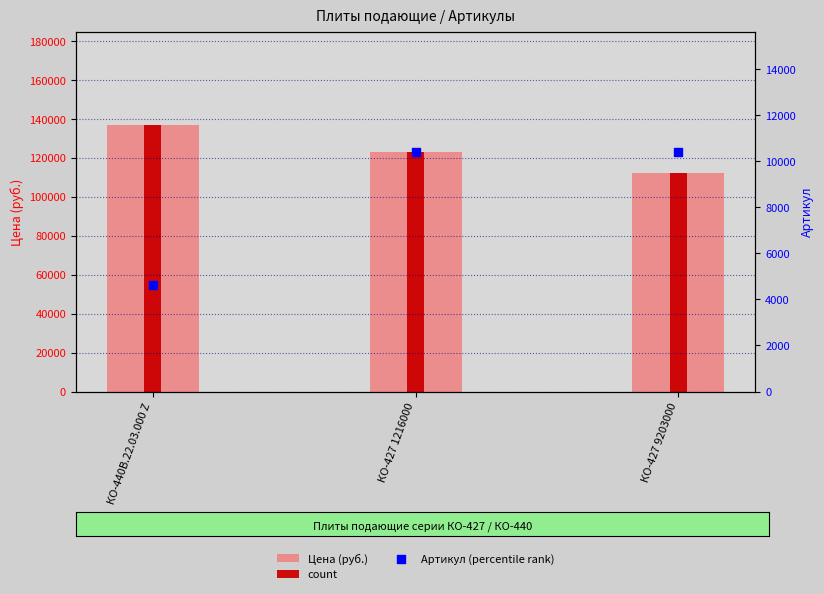

At which category is the sum across all series the highest?

КО-440В.22.03.000 Z